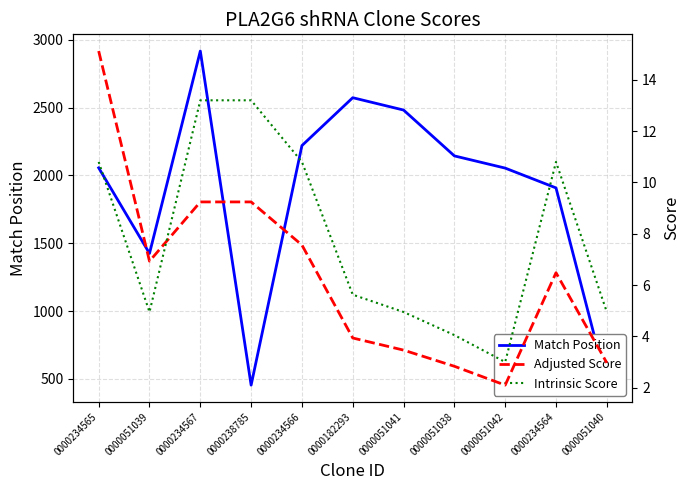

Reading left to right, list all the values displayed in this chart.

Match Position: 2056.0	1425.0	2917.0	454.0	2220.0	2573.0	2482.0	2144.0	2054.0	1908.0	463.0
Adjusted Score: 15.1	6.9	9.2	9.2	7.6	3.9	3.5	2.8	2.1	6.5	3.0
Intrinsic Score: 10.8	5.0	13.2	13.2	10.8	5.6	5.0	4.0	3.0	10.8	5.0